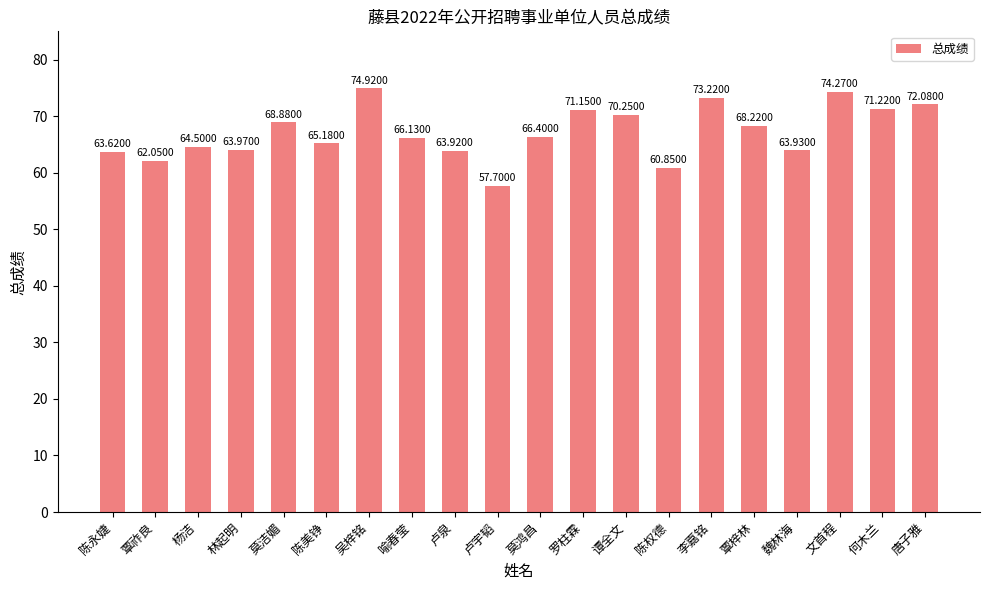

Which category has the lowest value across all series?

卢宇韬